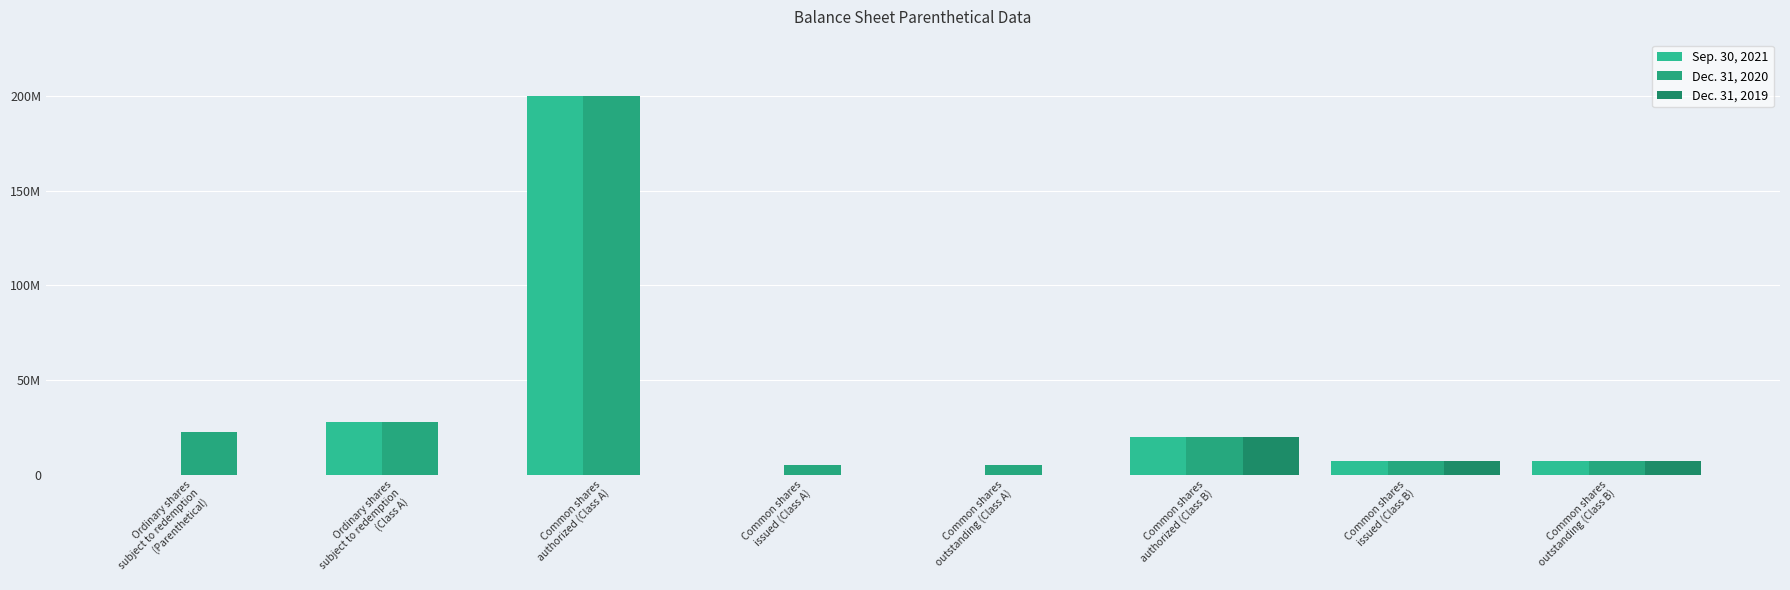

What is the difference between the maximum and minimum values in the Dec. 31, 2020 series?

195147963